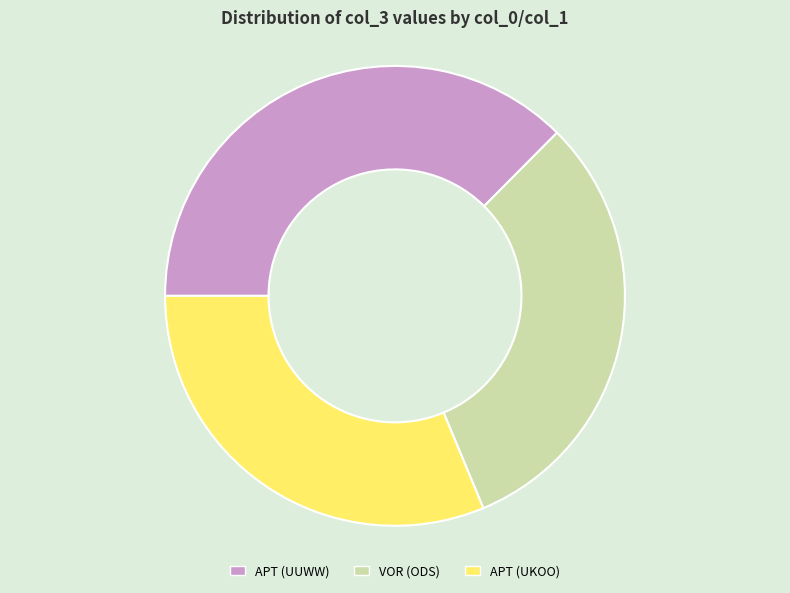

The VOR (ODS) slice represents 31% of the pie. True or false?

True